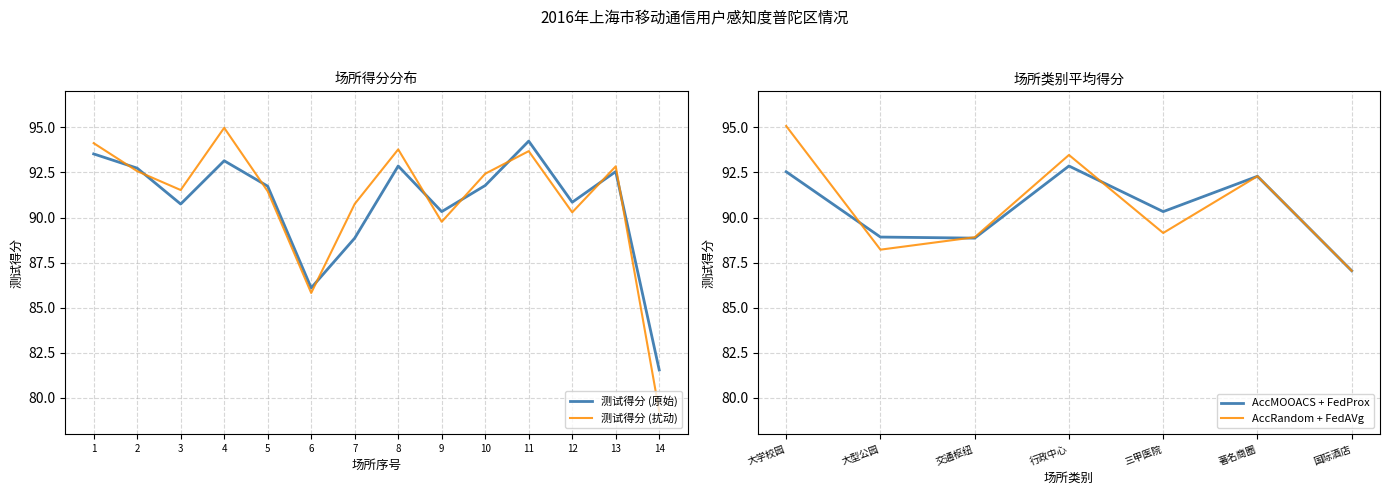

Where is 测试得分 (扰动) nearest to the value 87?

6